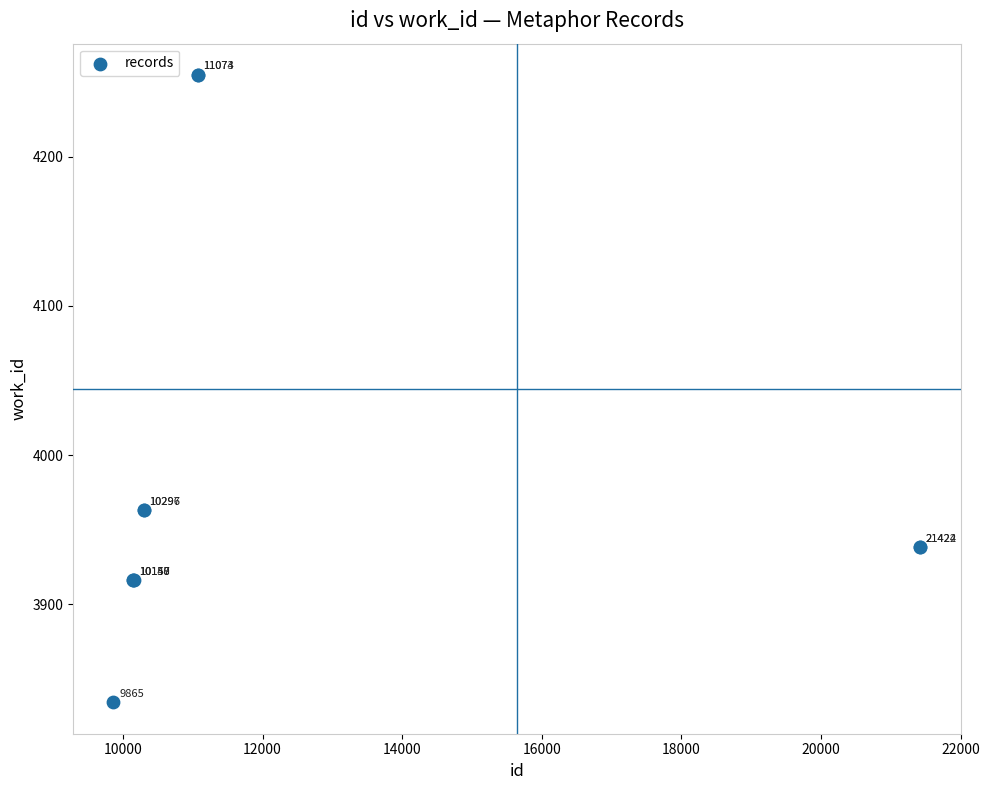

What Y value in the scatter plot is closest to 4044?

3963